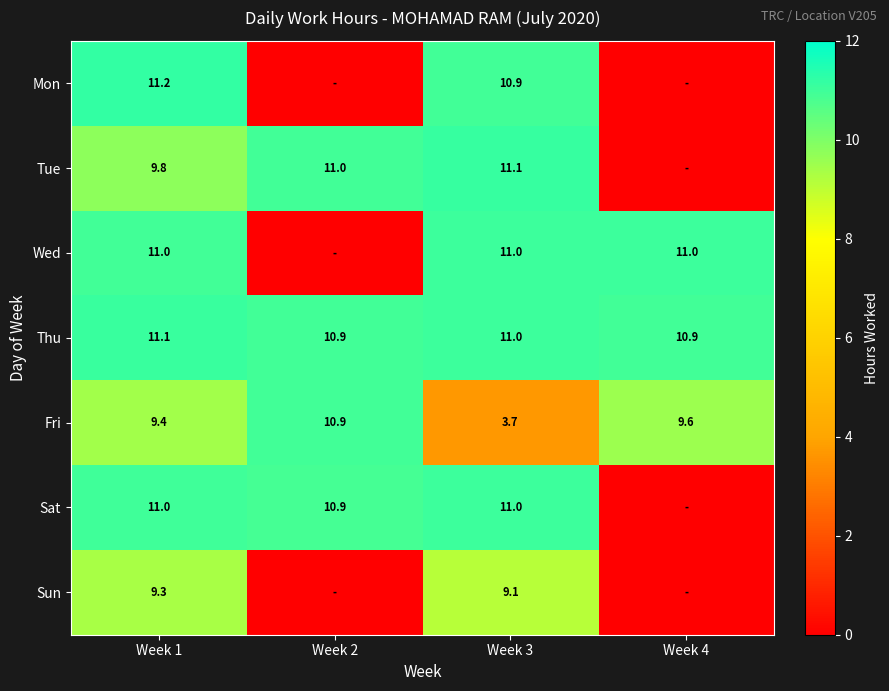

Is it true that Fri equals 9.4 at Week 1?

True